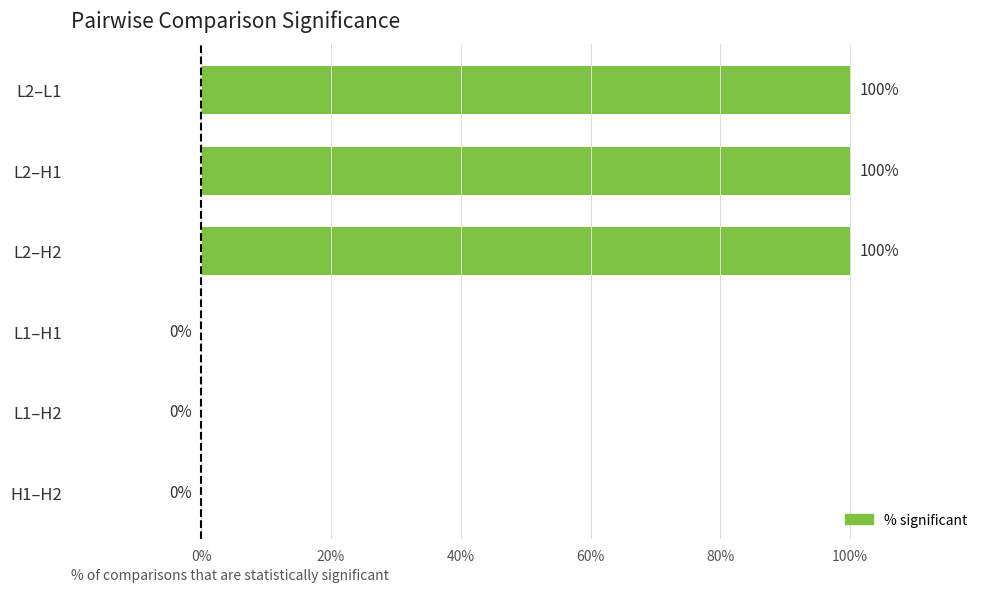

Is it true that the value at H1–H2 is 0?

True